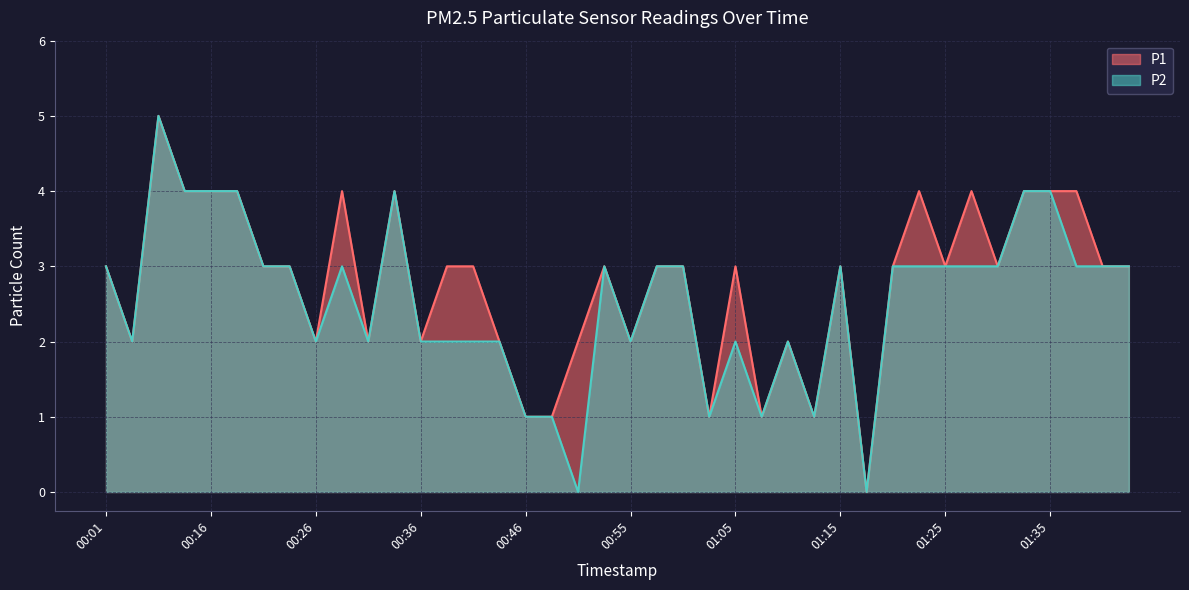

Which category has the lowest value across all series?

01:18